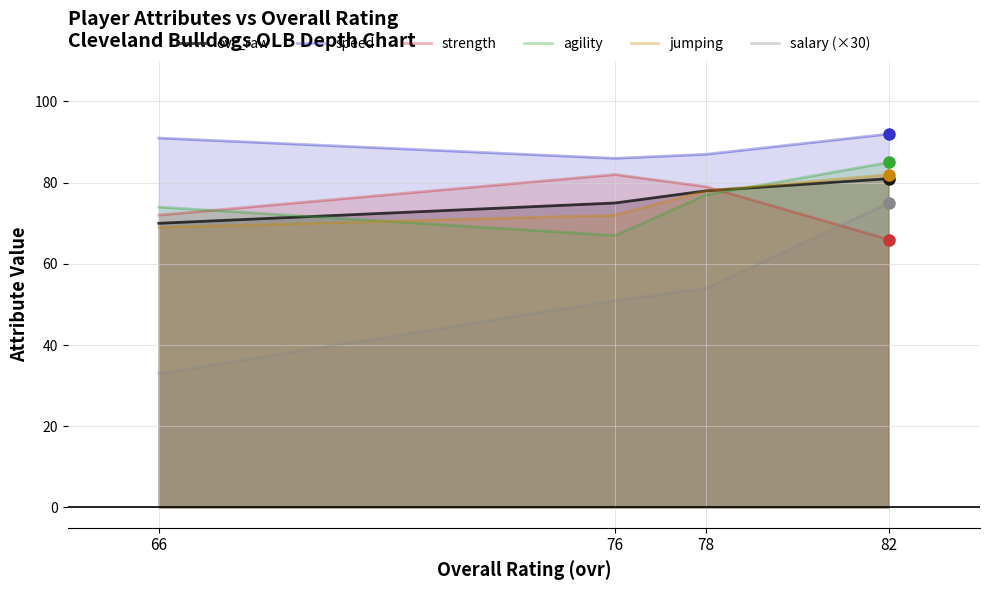

At how many categories does at least one series exceed 59?

4